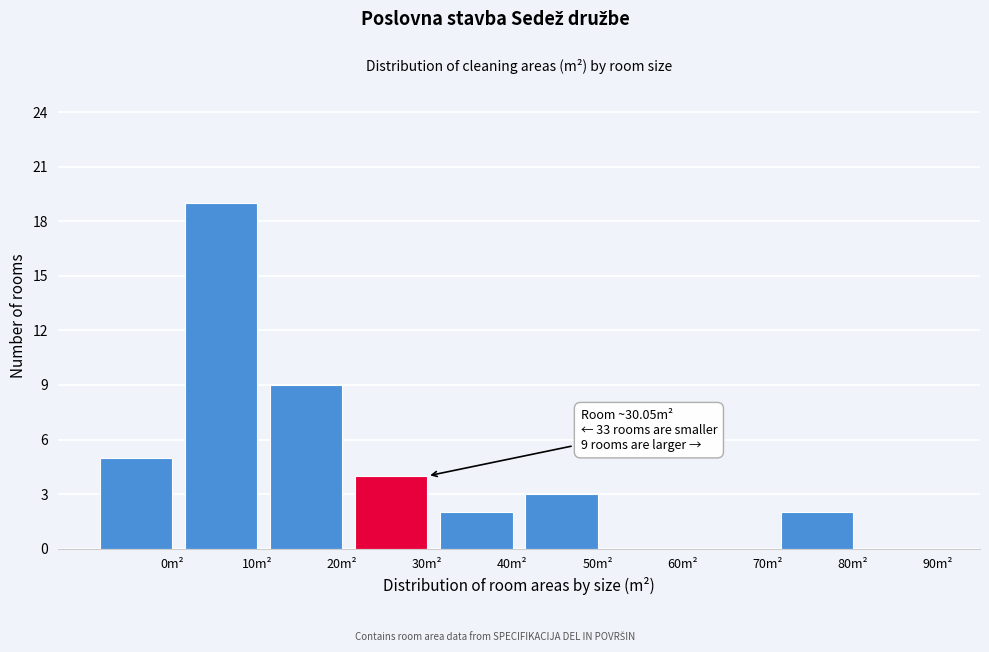

Reading left to right, transcribe all the data shown in this chart.

0m²=5	10m²=19	20m²=9	30m²=4	40m²=2	50m²=3	60m²=0	70m²=0	80m²=2	90m²=0